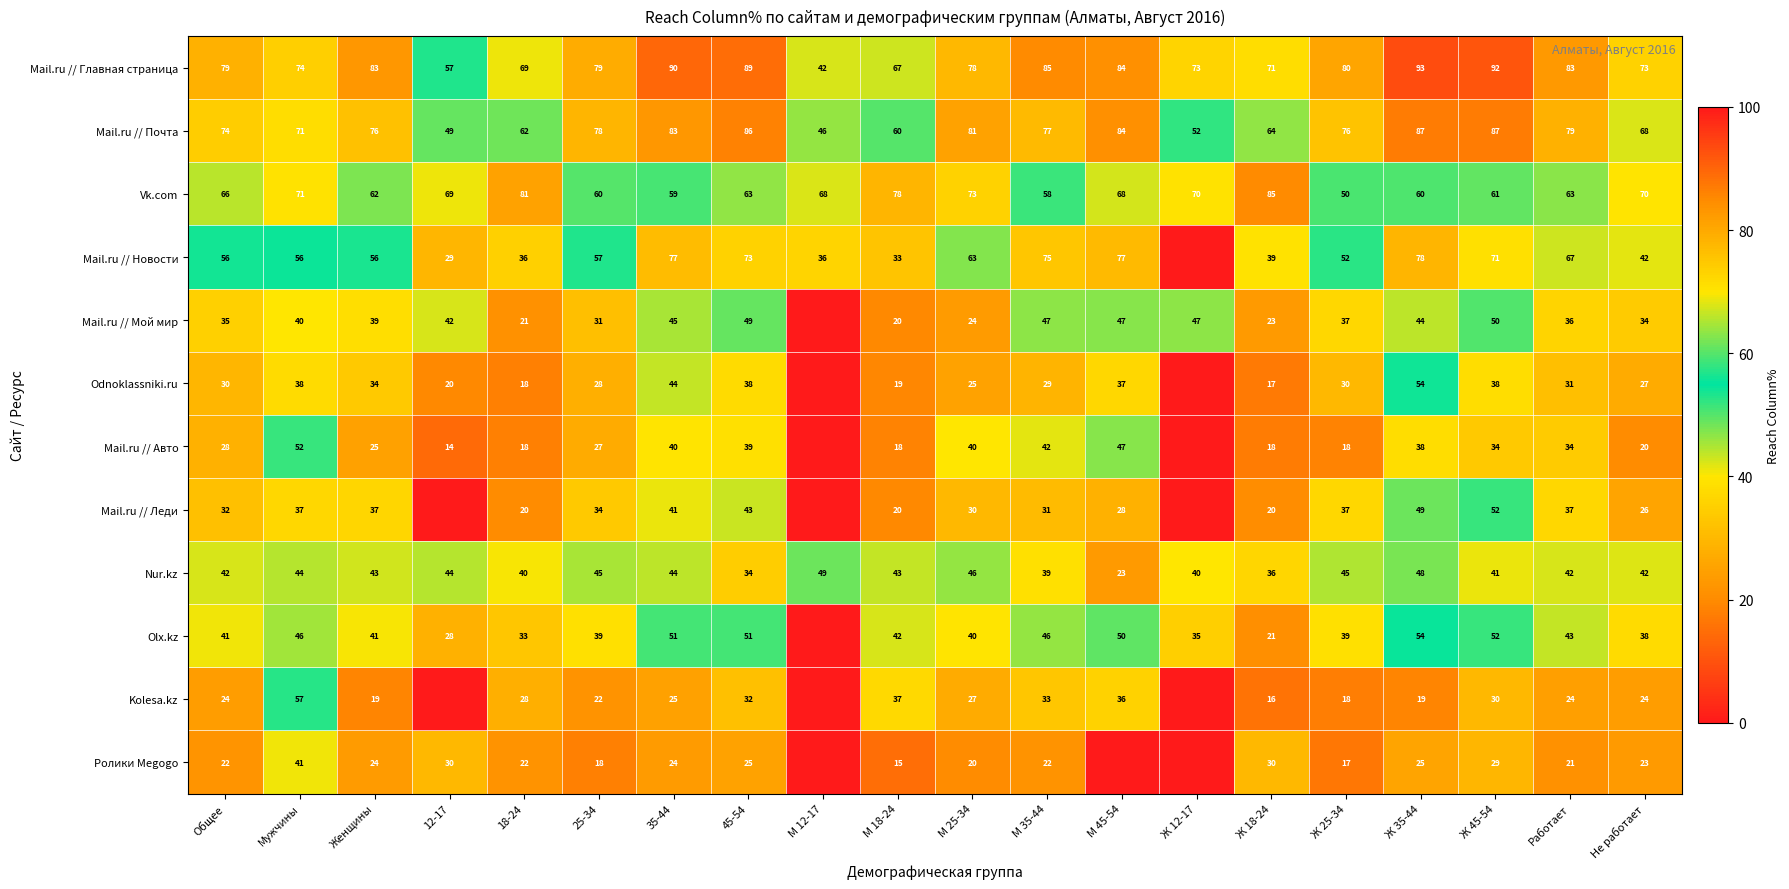

Is the value of Mail.ru // Главная страница at 35-44 greater than the value of Nur.kz at М 45-54?

Yes